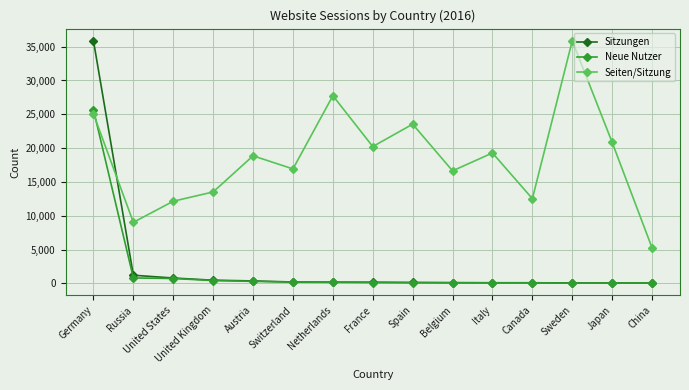

What is the label of the 10th point from the right?

Switzerland